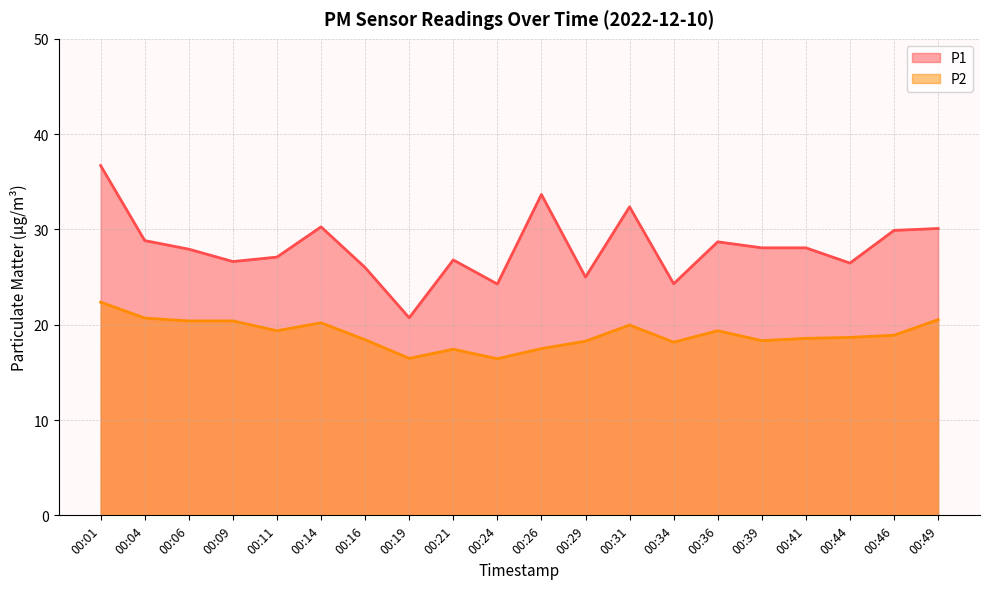

True or false: P1 and P2 intersect in this chart.

False